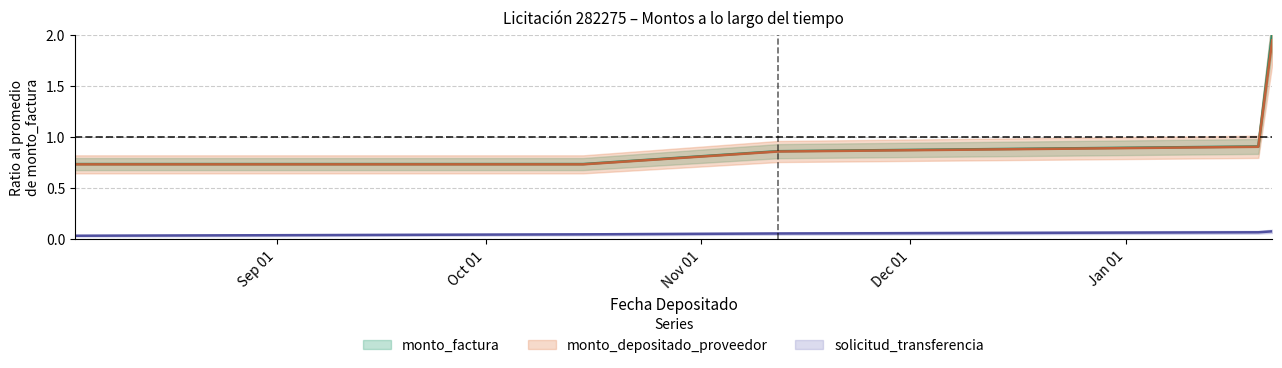

What is the sum of the solicitud_transferencia values at 2015-09-10 and 2015-08-03?

0.1